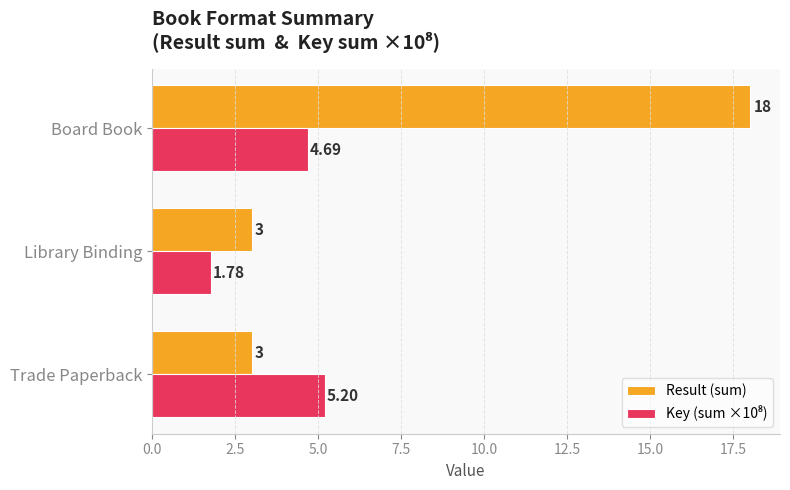

At which category is the sum across all series the highest?

Board Book